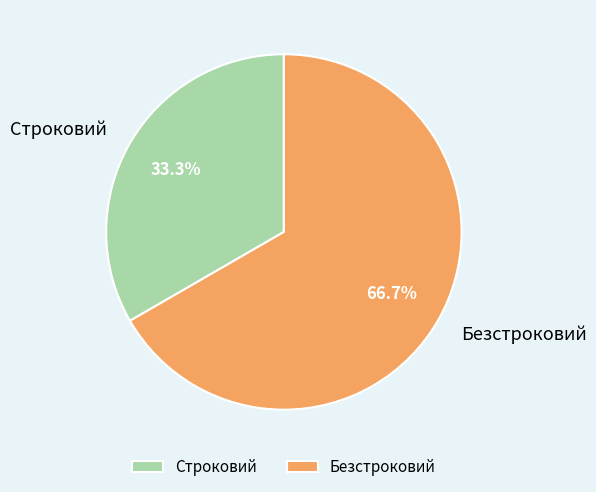

To the nearest percent, what is the difference between the Строковий and Безстроковий slice percentages?

33%